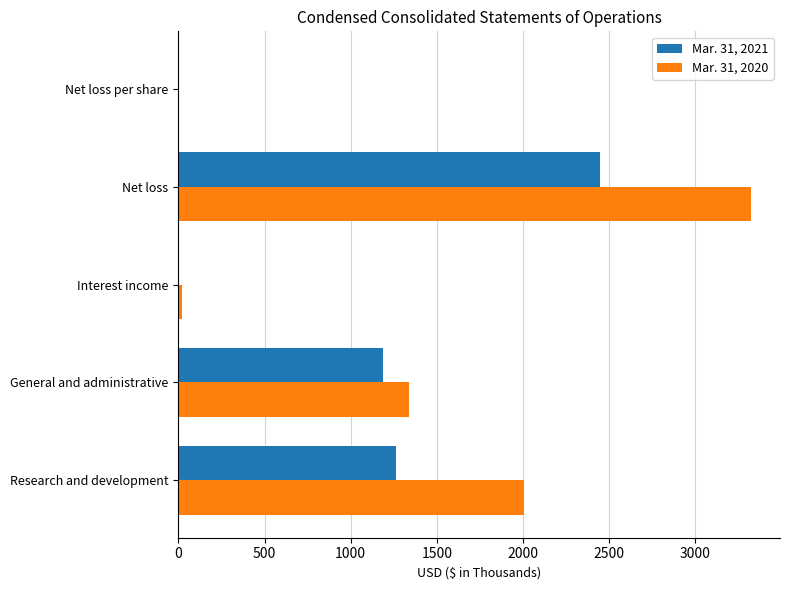

Which series has the largest total across all categories?

Mar. 31, 2020